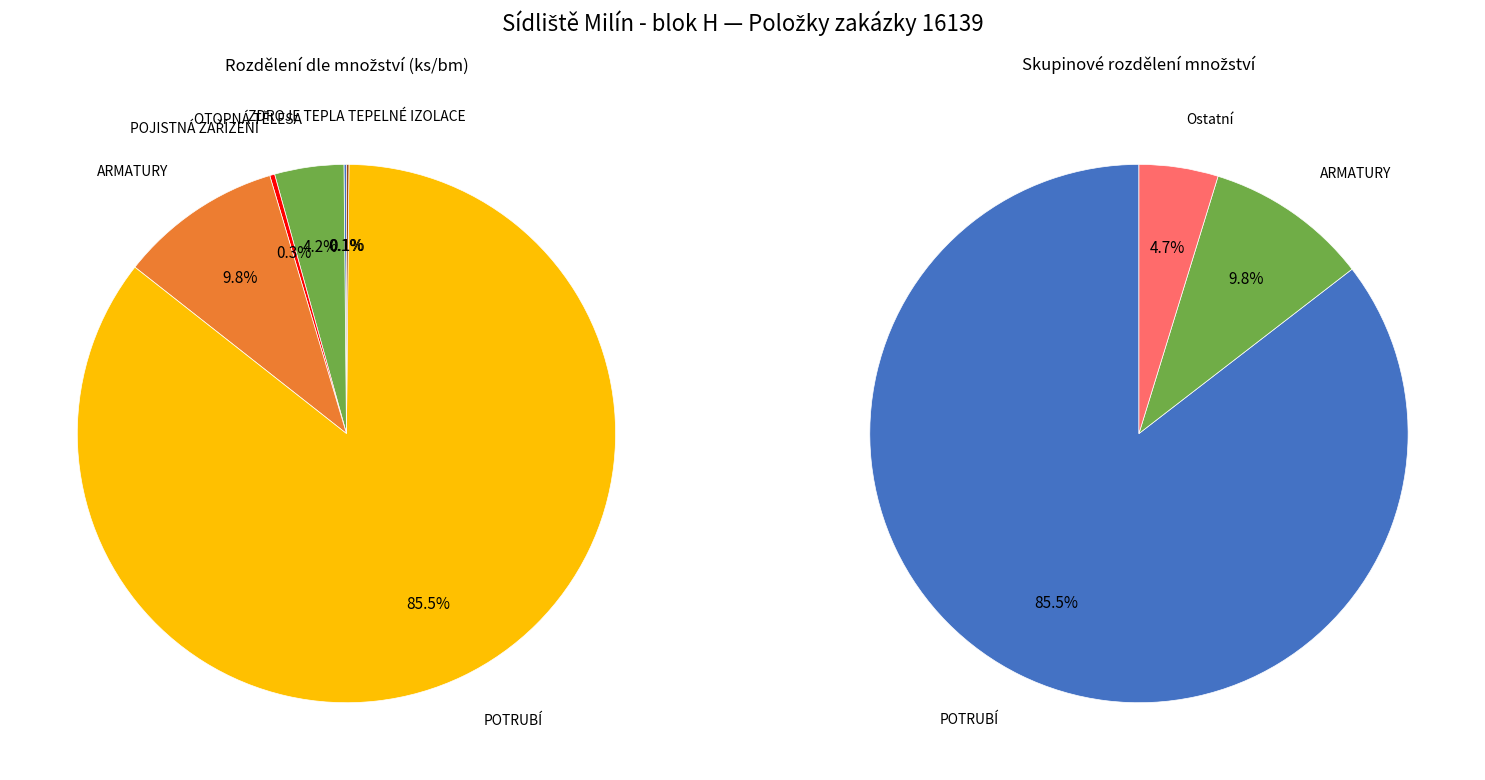

What is the total percentage of POTRUBÍ and POJISTNÁ ZAŘÍZENÍ?

85.8%